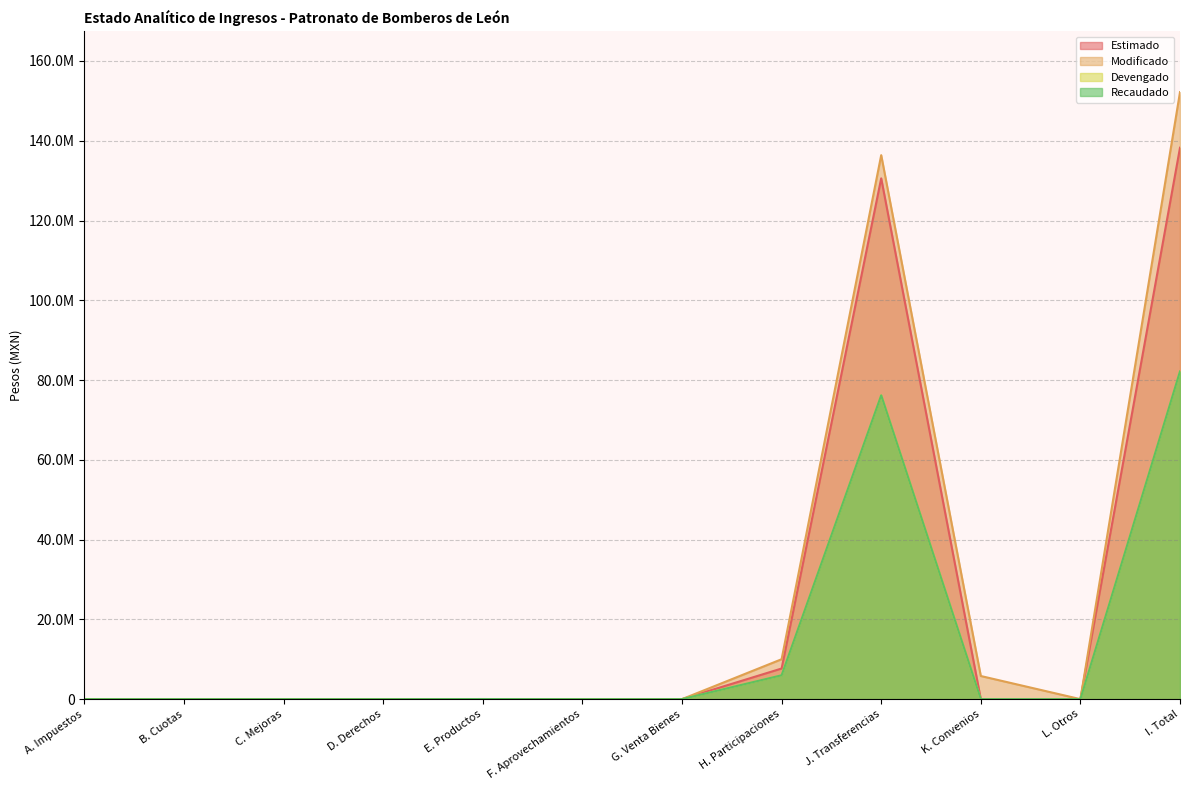

Rank the categories by Estimado value from lowest to highest.

A. Impuestos, B. Cuotas, C. Mejoras, D. Derechos, E. Productos, F. Aprovechamientos, G. Venta Bienes, K. Convenios, L. Otros, H. Participaciones, J. Transferencias, I. Total